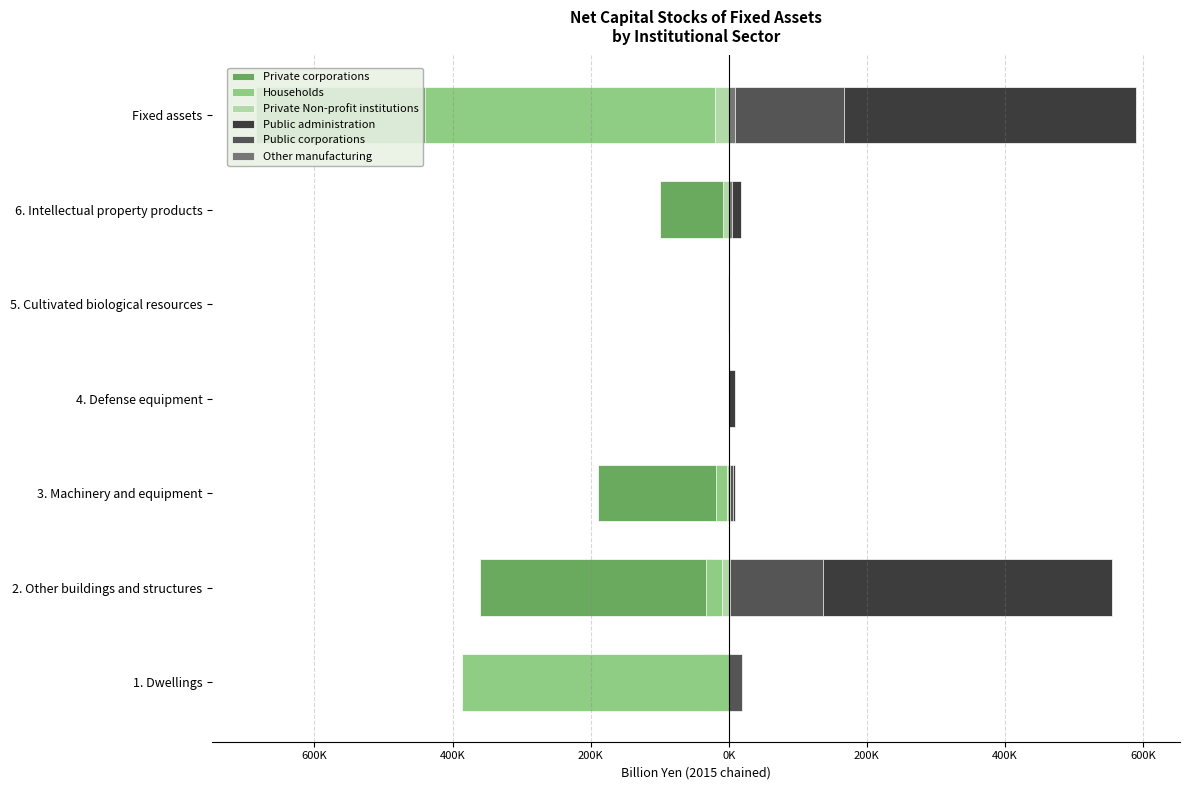

What is the value of the Public corporations bar at the 2nd from the left?

137174.2